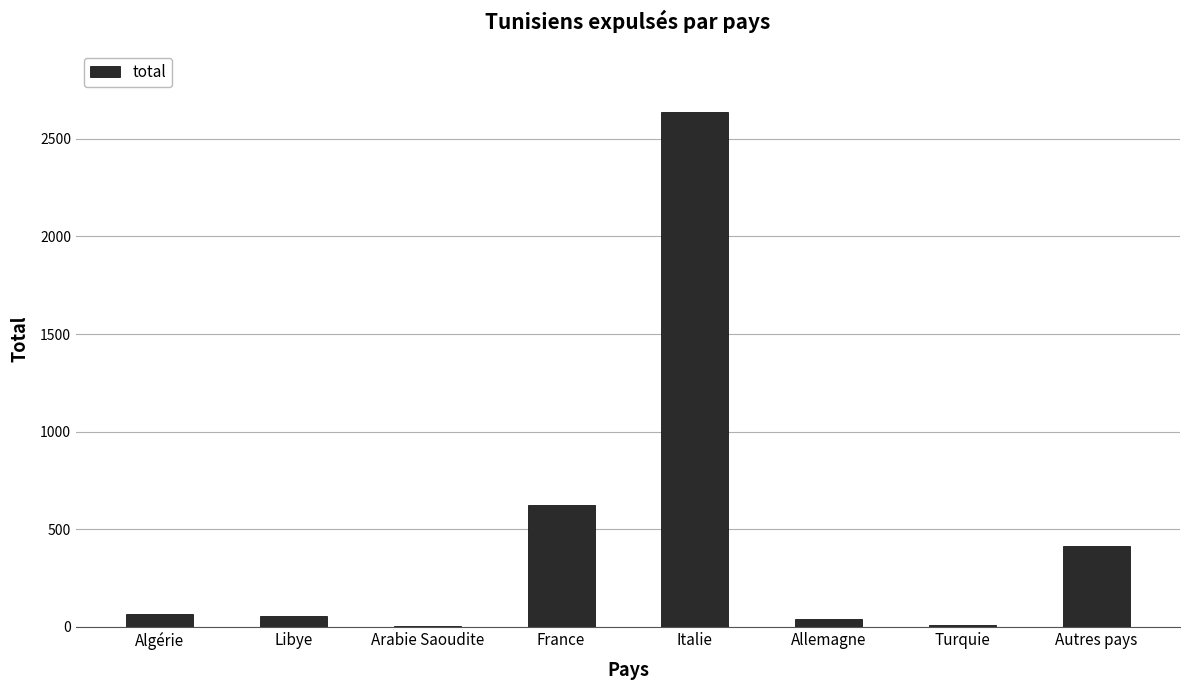

What is the difference between the values at Allemagne and Arabie Saoudite?

36